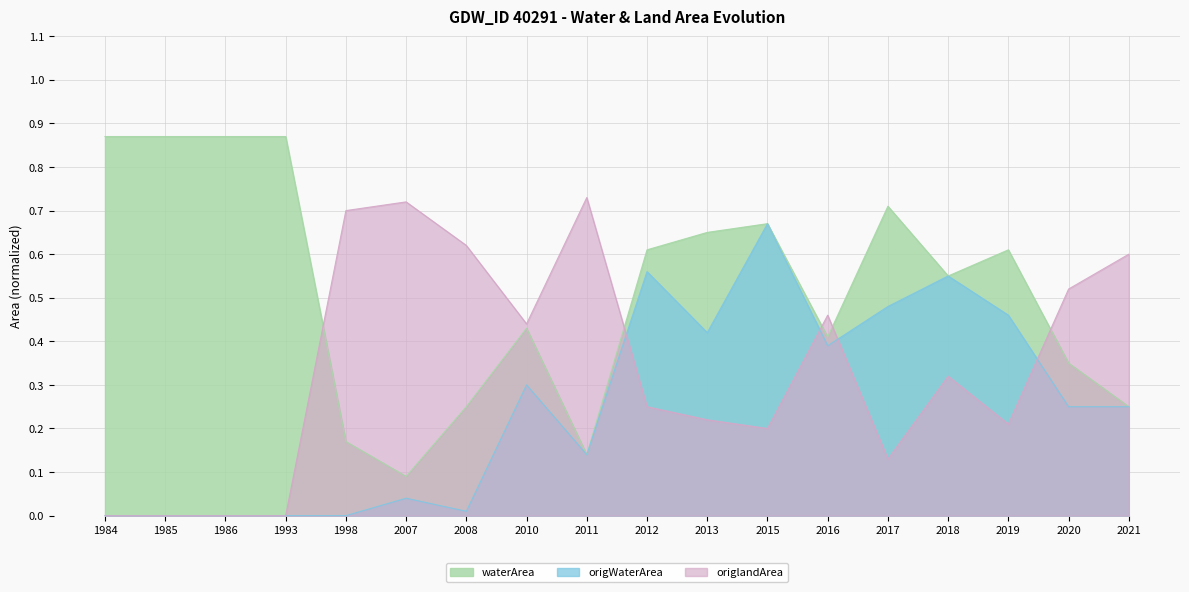

What value does the origlandArea series have at 2021?

0.6